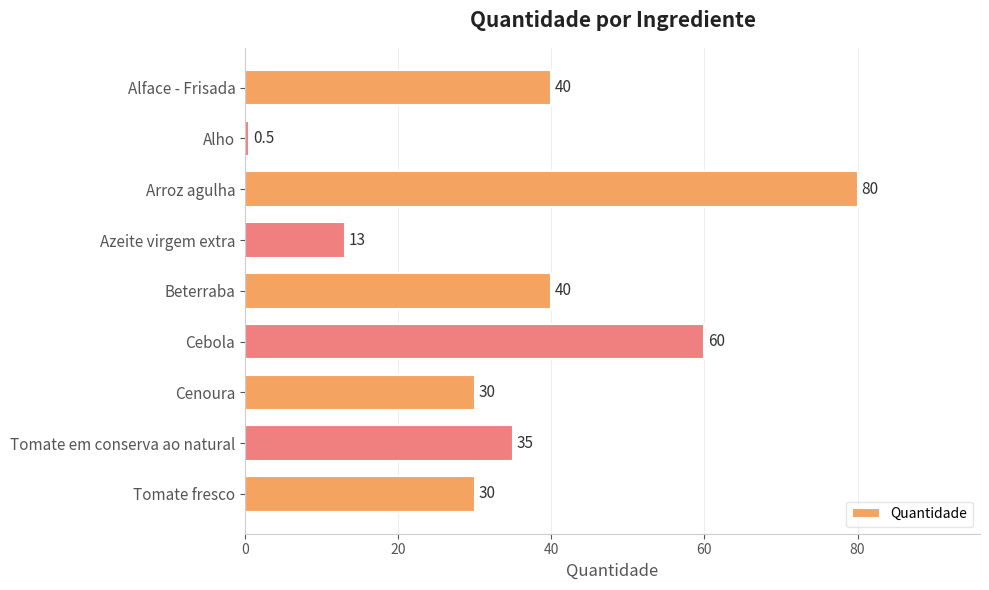

Between Alface - Frisada and Arroz agulha, which is larger?

Arroz agulha